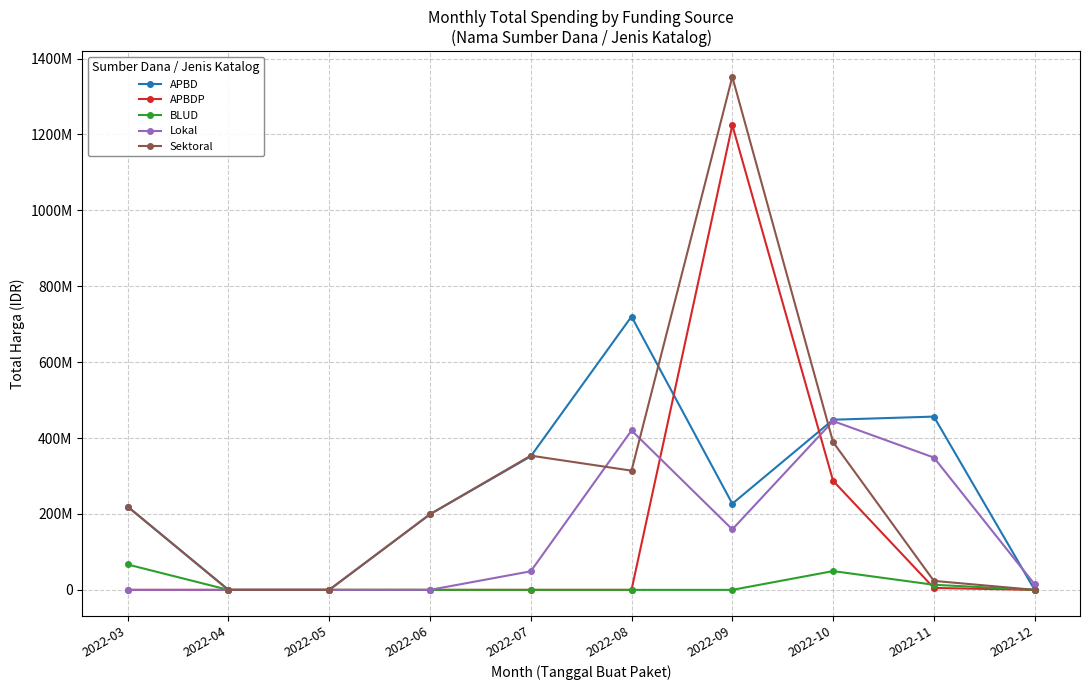

Reading left to right, transcribe all the data shown in this chart.

APBD: 2022-03=219395000	2022-04=0	2022-05=0	2022-06=199200000	2022-07=351825000	2022-08=720196780	2022-09=227000000	2022-10=448320000	2022-11=456543000	2022-12=0
APBDP: 2022-03=0	2022-04=0	2022-05=0	2022-06=0	2022-07=0	2022-08=0	2022-09=1224682000	2022-10=287318150	2022-11=5093000	2022-12=0
BLUD: 2022-03=66871000	2022-04=0	2022-05=0	2022-06=0	2022-07=0	2022-08=0	2022-09=0	2022-10=49478000	2022-11=13442000	2022-12=0
Lokal: 2022-03=0	2022-04=0	2022-05=0	2022-06=0	2022-07=48950000	2022-08=420075000	2022-09=159375000	2022-10=444820000	2022-11=348628000	2022-12=14750000
Sektoral: 2022-03=219395000	2022-04=0	2022-05=0	2022-06=199200000	2022-07=353625000	2022-08=314121780	2022-09=1351682000	2022-10=389318150	2022-11=23680800	2022-12=0